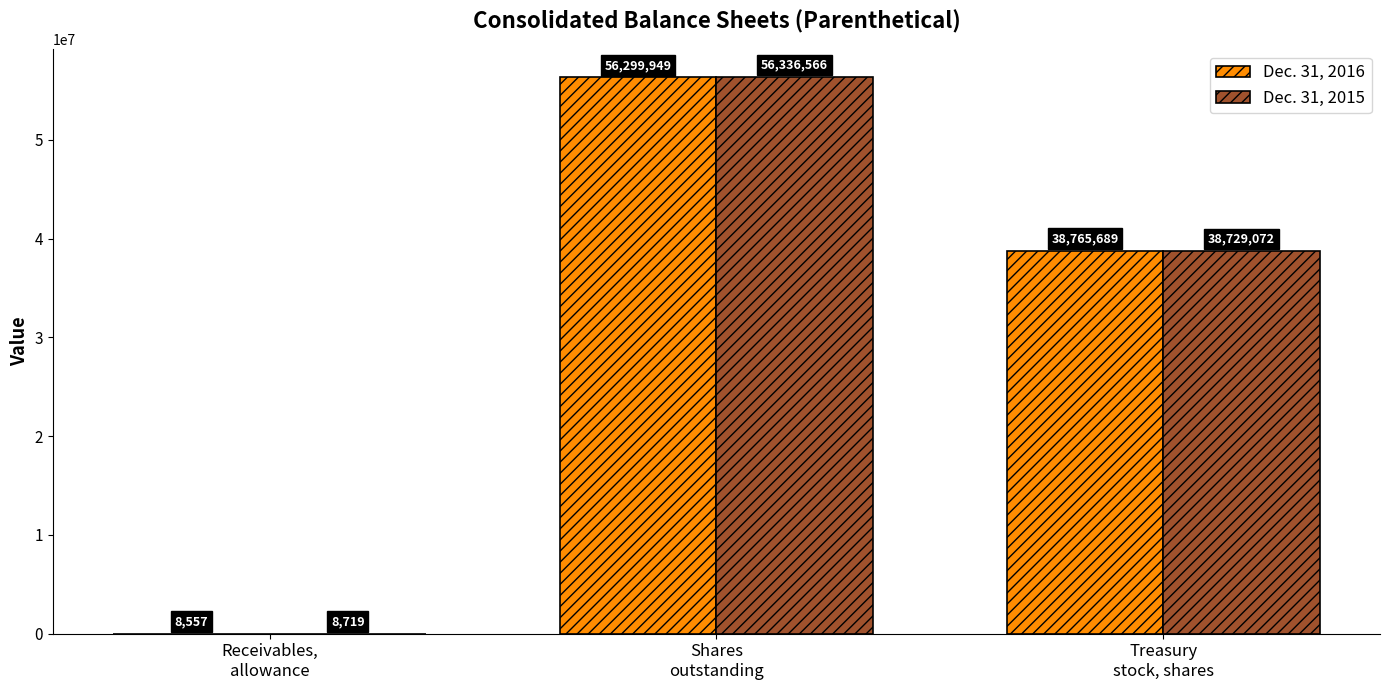

At which label does Dec. 31, 2015 reach its peak?

Shares
outstanding